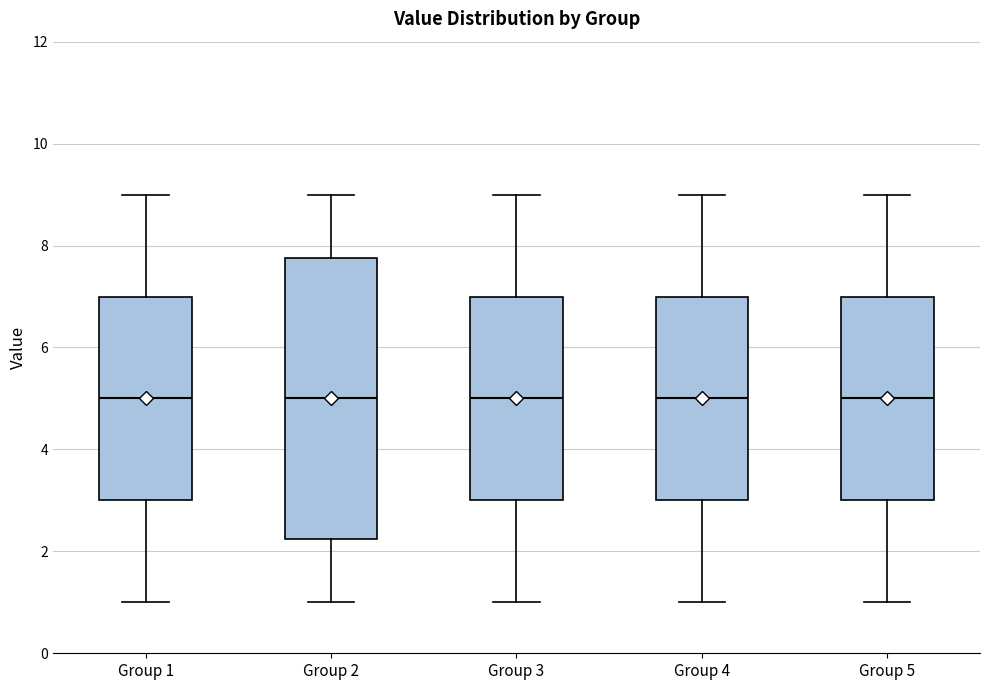

Where is the lower edge of the box for Group 5 on the y-axis? The values are not printed on the chart, so give them approximately, as read against the axis.

3.0